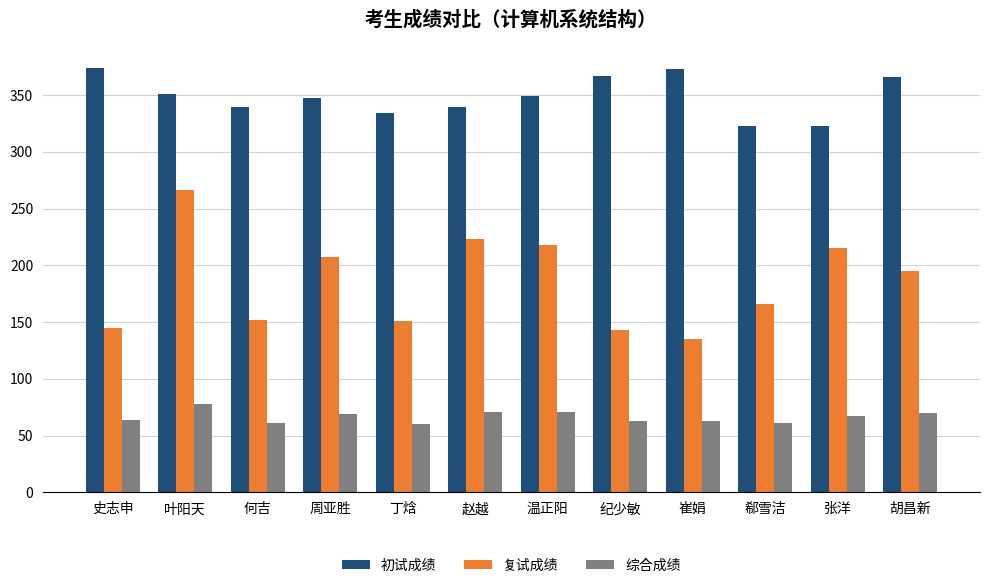

What is the difference between the 综合成绩 values at 何吉 and 温正阳?

10.0